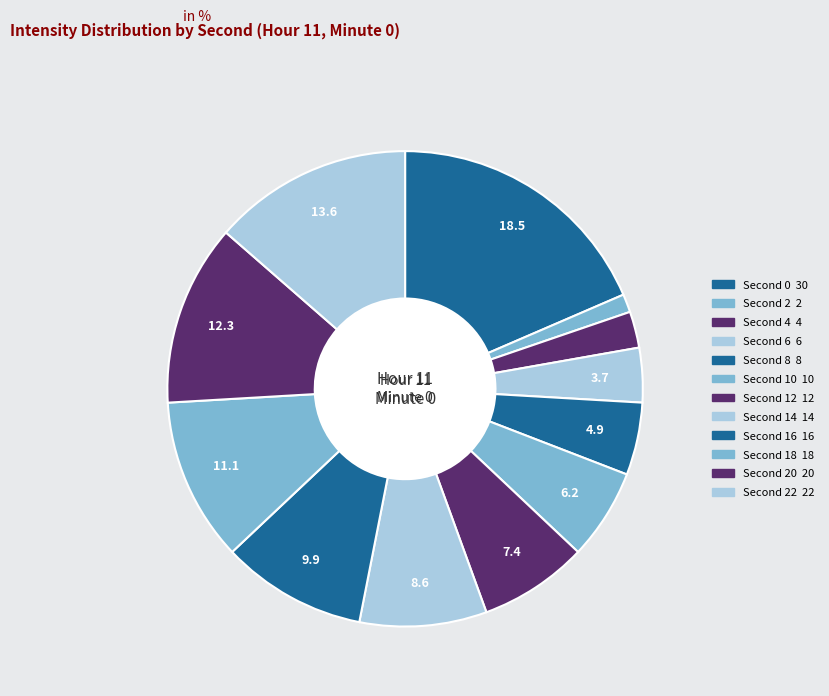

To the nearest percent, what is the difference between the largest and smallest slice percentages?

17%